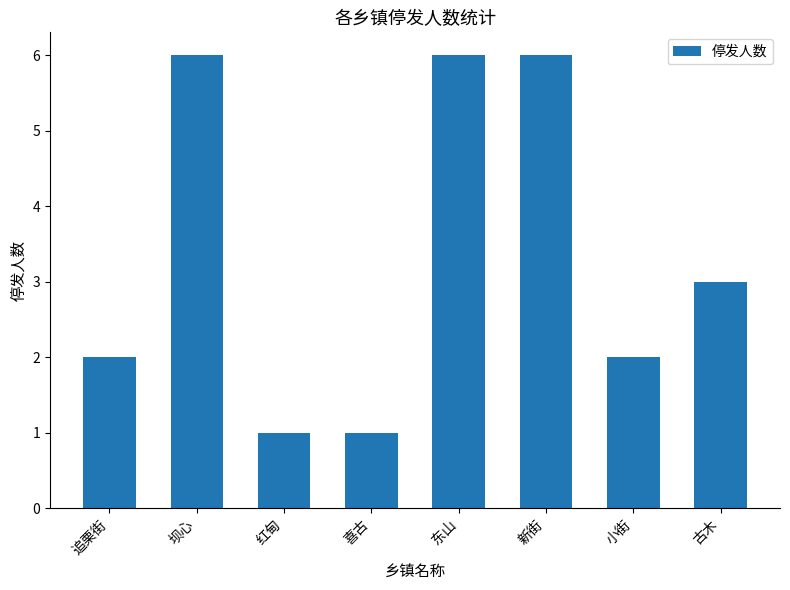

What is the difference between the values at 新街 and 追栗街?

4